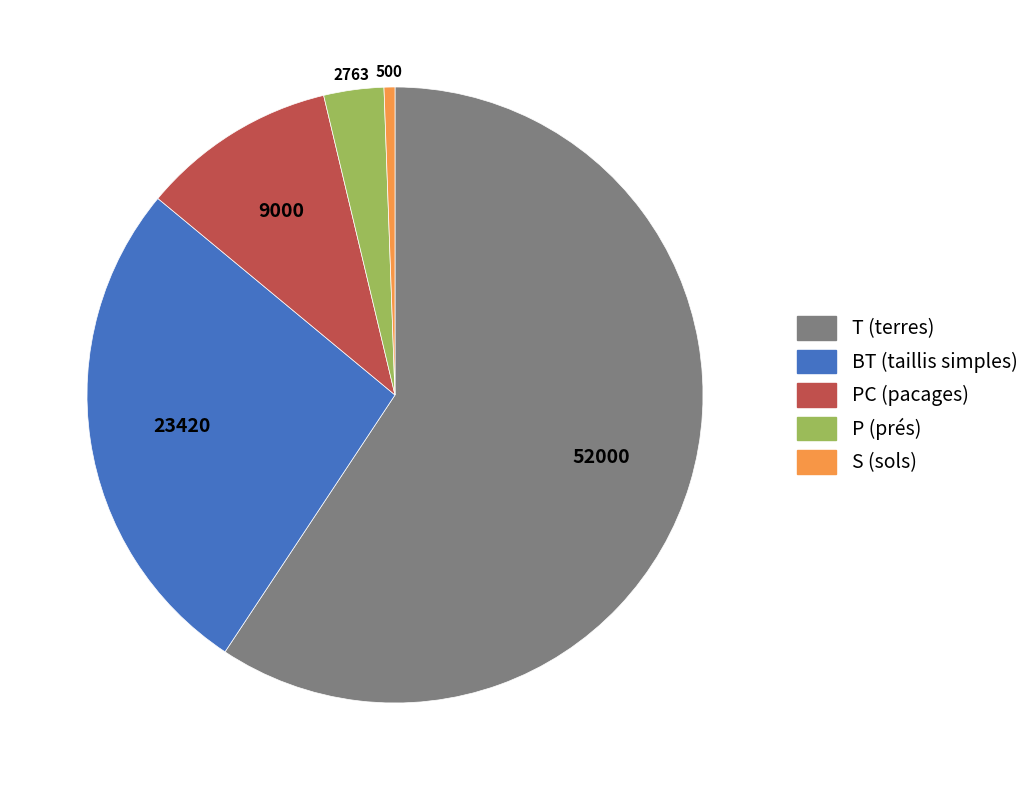

How many segments does this pie chart have?

5